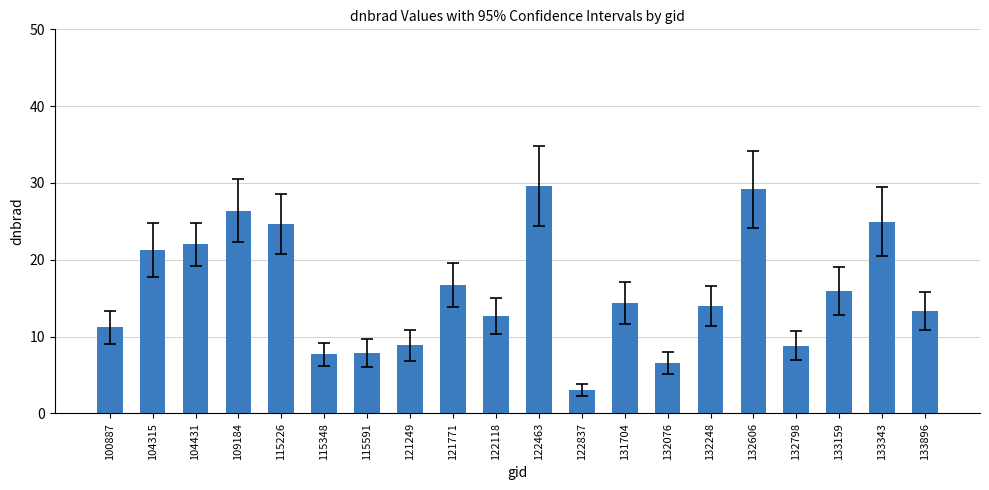

What is the average value?

16.0